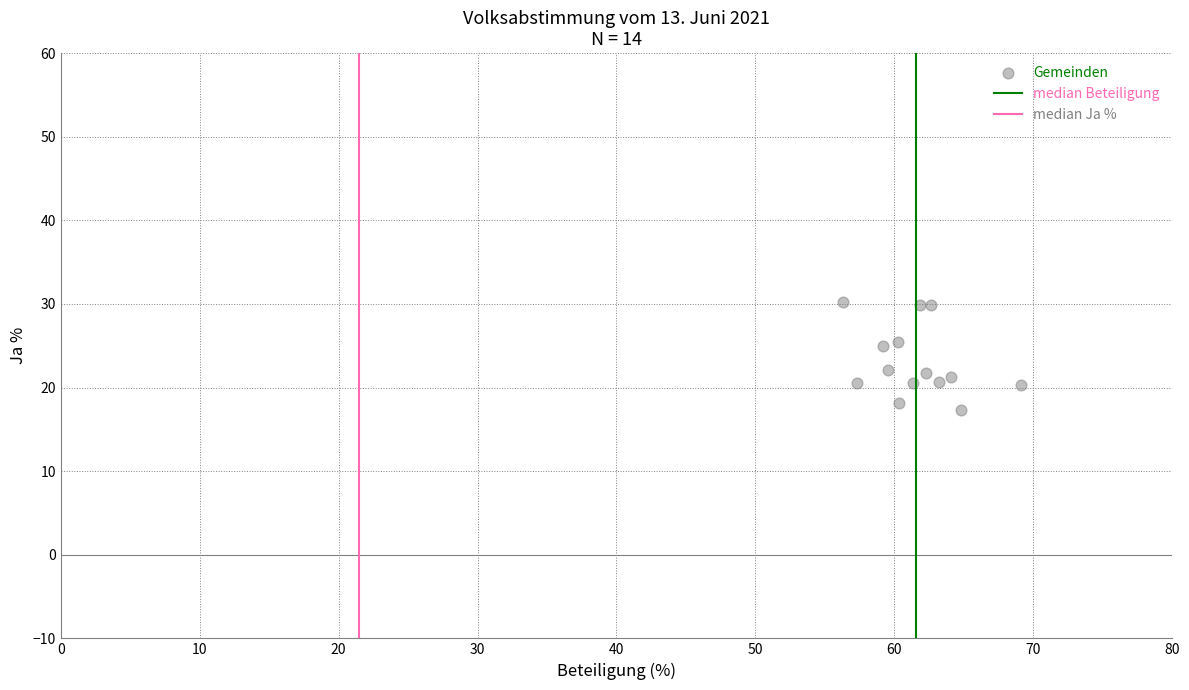

What is the range of Y values (max minus min)?

13.0